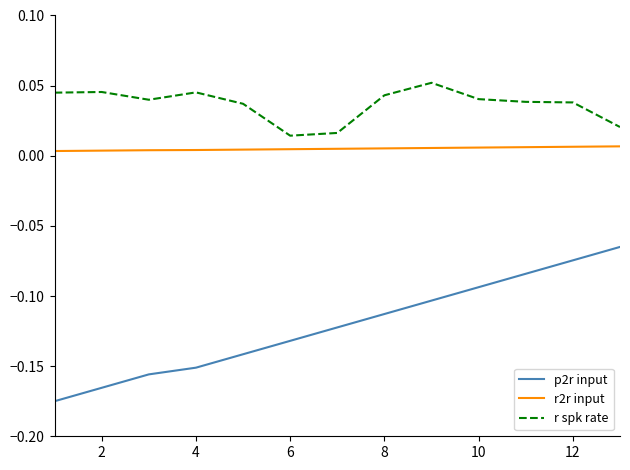

Rank the series by their maximum value, from lowest to highest.

p2r input, r2r input, r spk rate